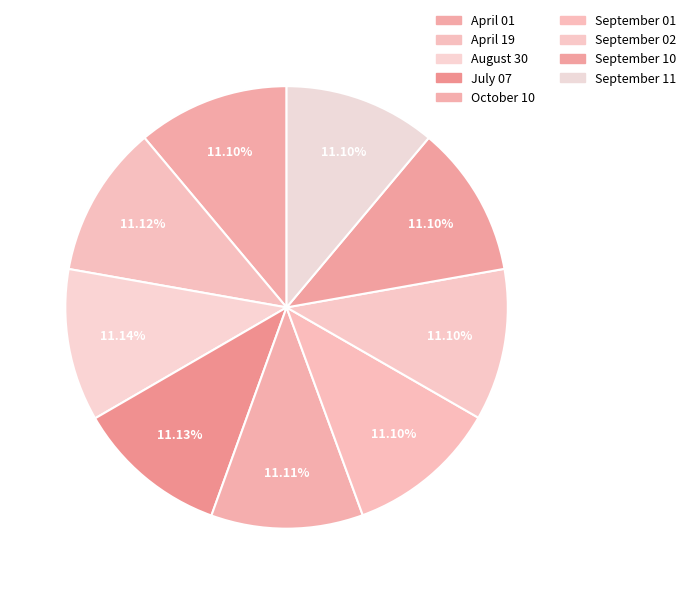

Approximately how many times larger is the value at August 30 compared to September 10?

1.0